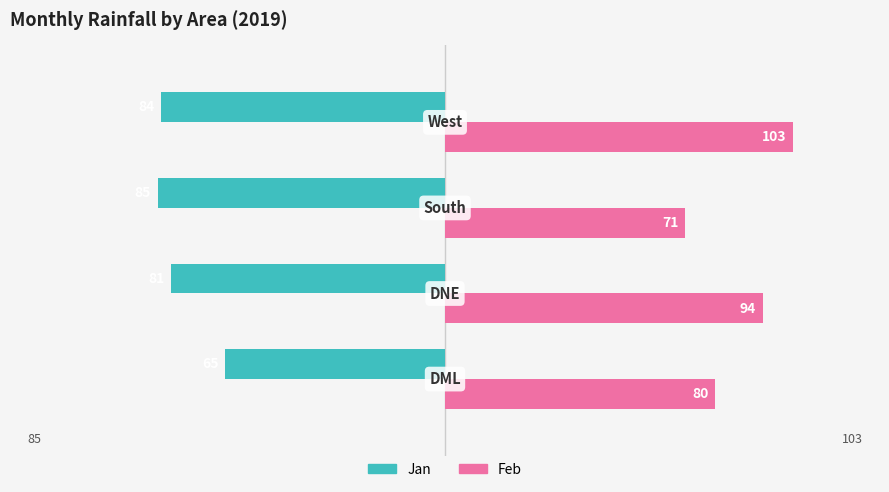

List the series in order of their overall mean, lowest first.

Jan, Feb